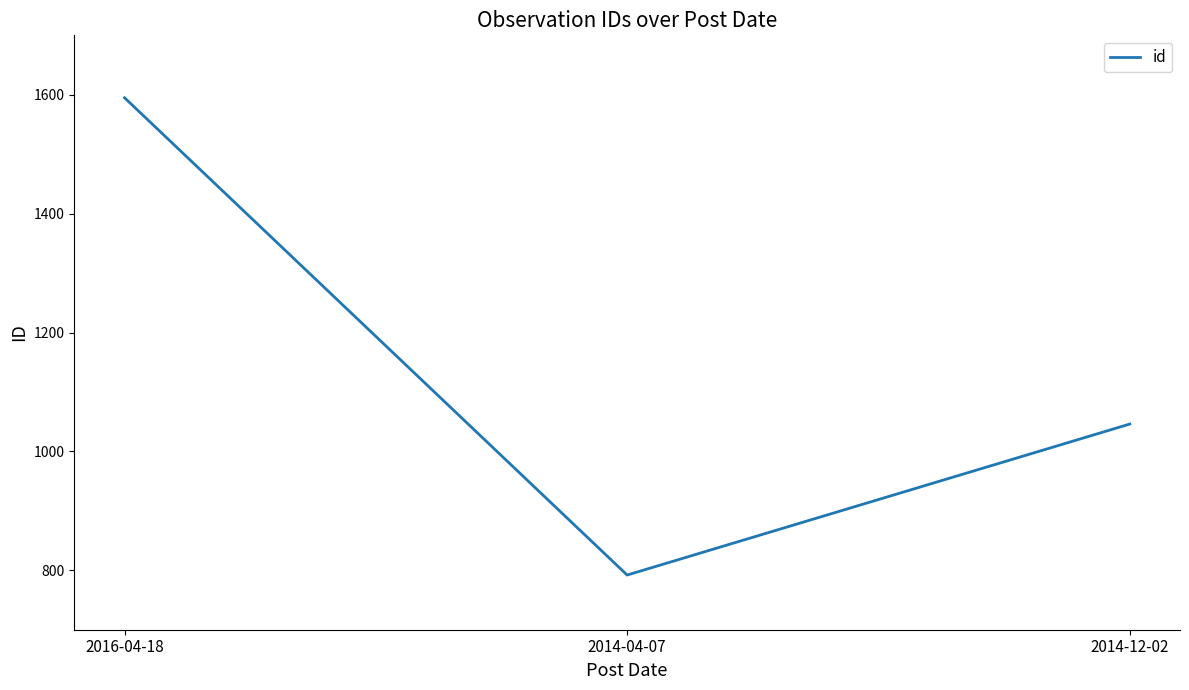

What value does the data have at 2014-12-02, to the nearest 10?

1050